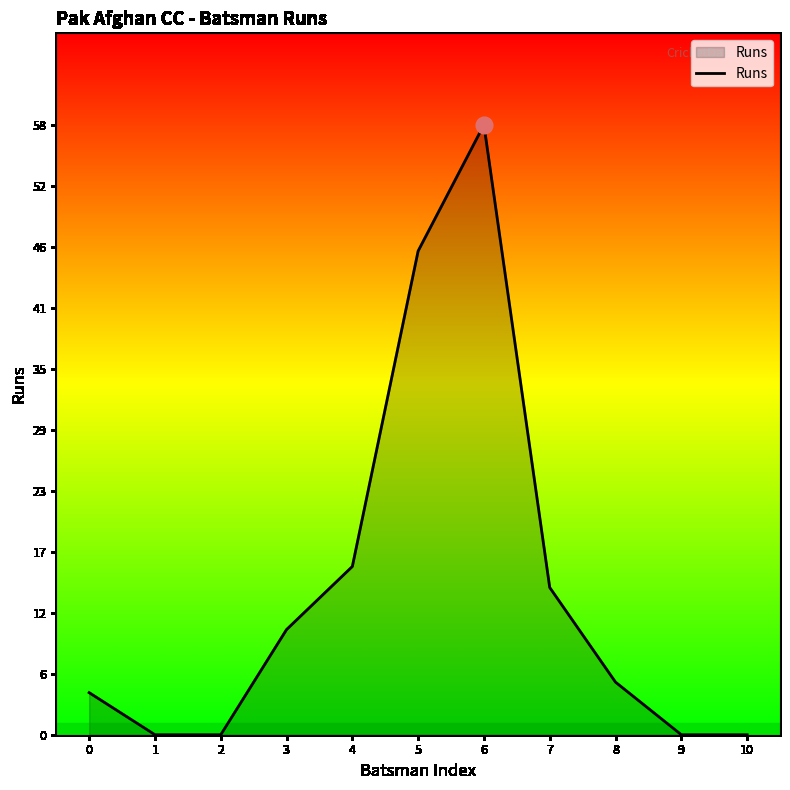

At which label is the value closest to 29?

4